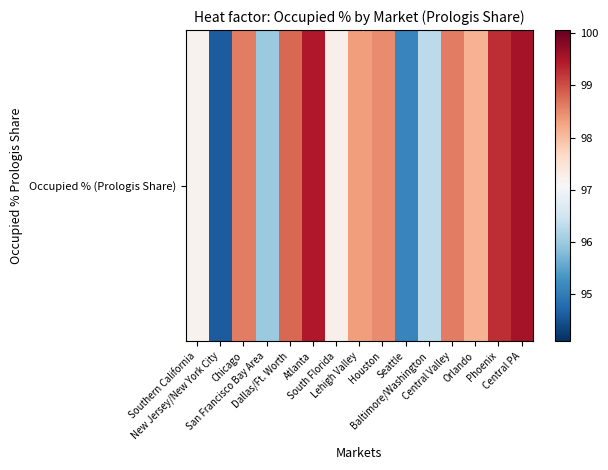

Is it true that the value at Dallas/Ft. Worth is 98.8?

True